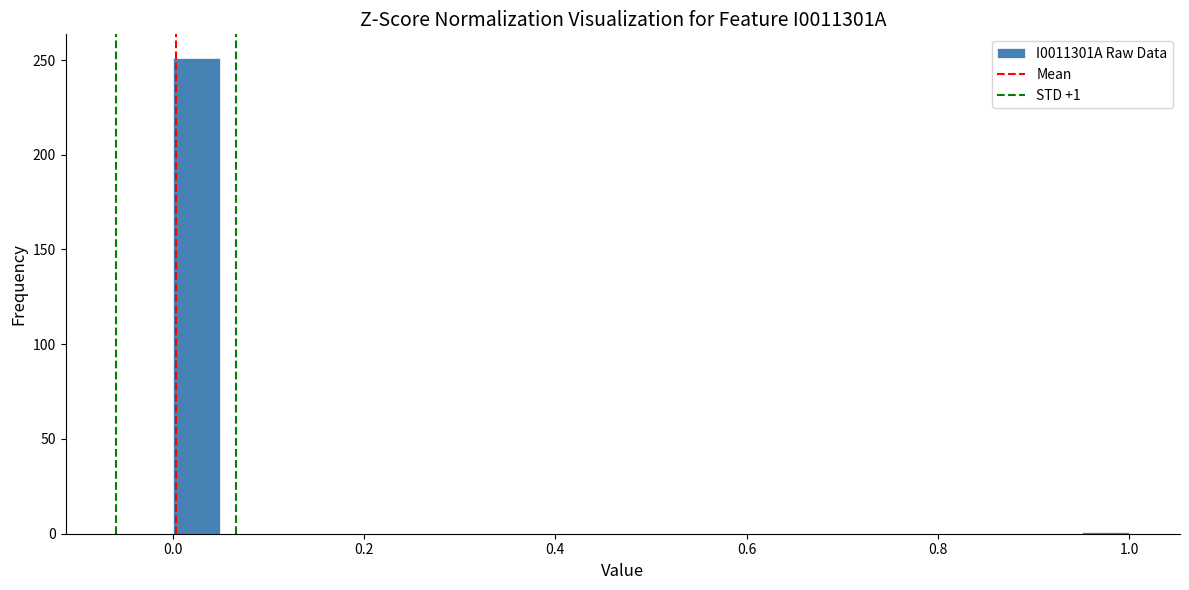

Read against the x-axis, roughly where is the centre of the tallest bar?

0.02